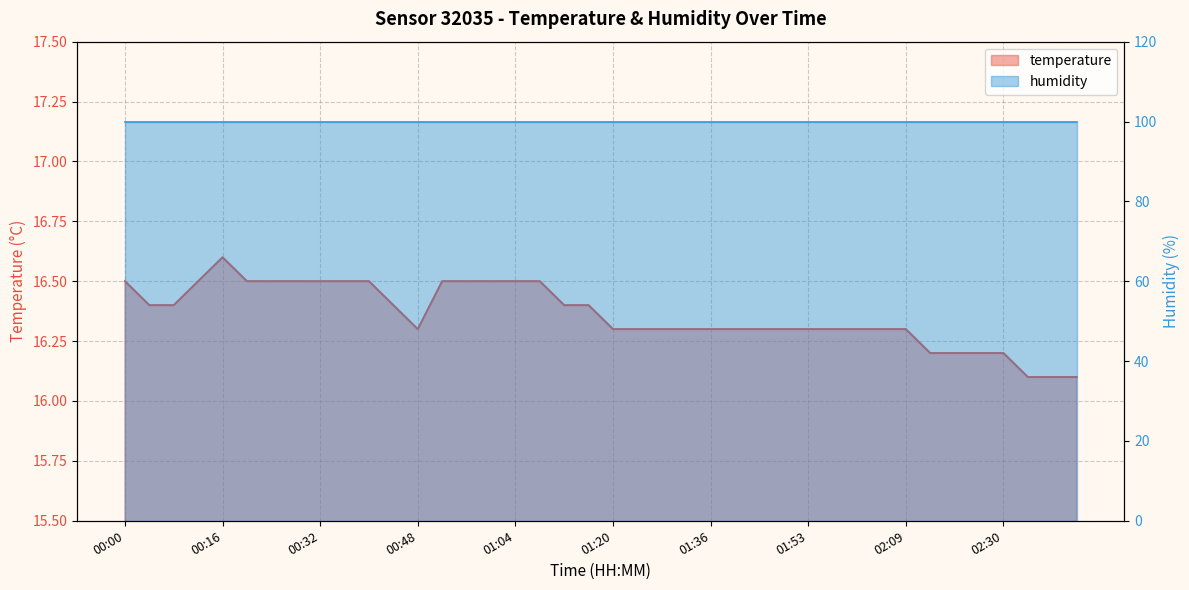

What value does the data have at 00:04?

16.4